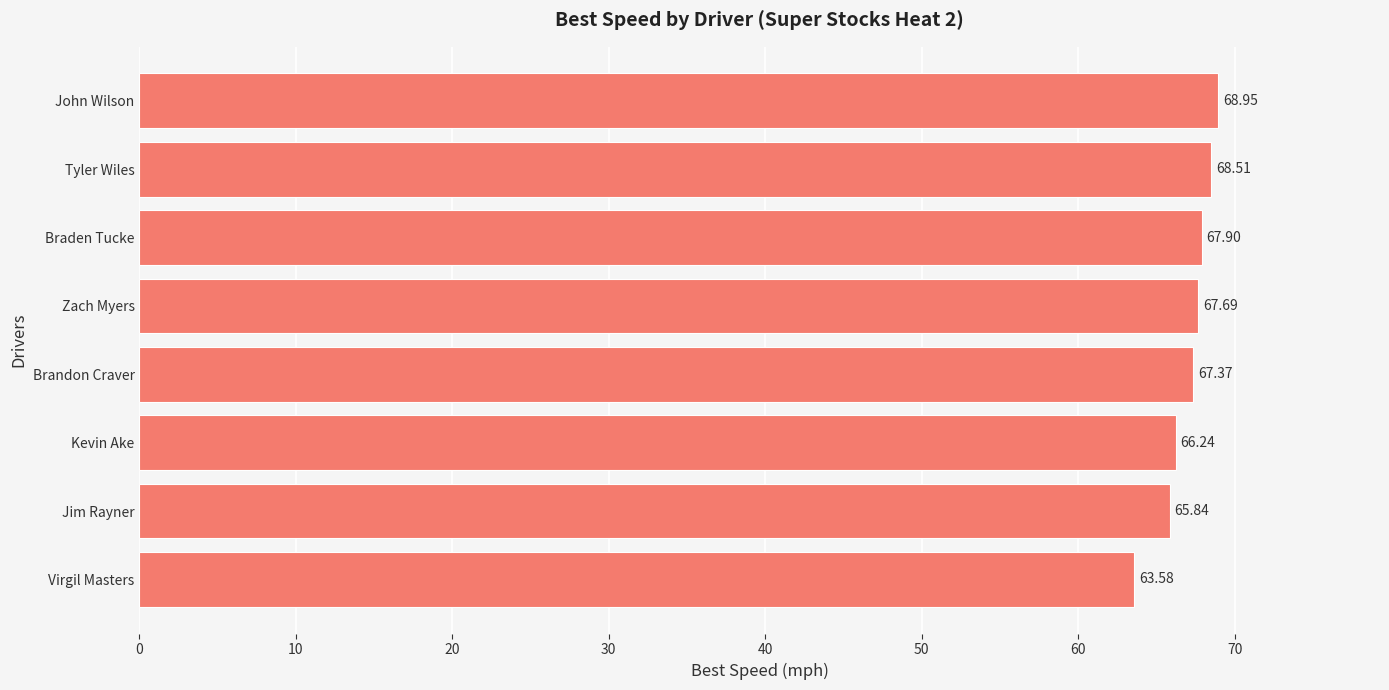

Rank the categories by value from highest to lowest.

John Wilson, Tyler Wiles, Braden Tucke, Zach Myers, Brandon Craver, Kevin Ake, Jim Rayner, Virgil Masters